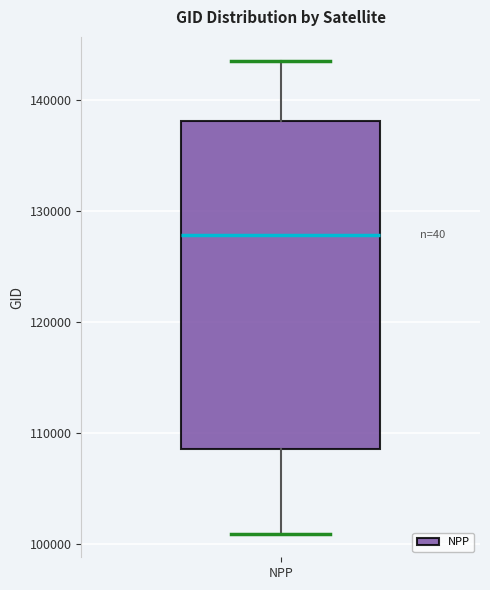

Read this box plot against the y-axis: the position of the median line, the range covered by the box, and the ends of both whiskers. The values are not printed on the chart, so give them approximately, as read against the axis.

median 128000, box 109000 to 138000, whiskers 101000 to 144000